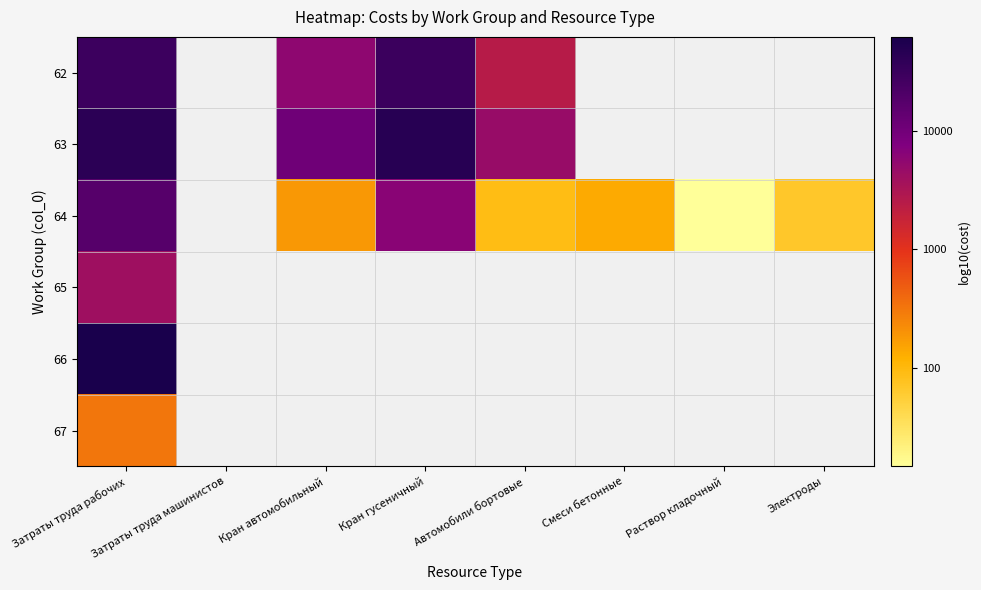

Rank the series at Затраты труда рабочих from lowest to highest value.

67, 65, 64, 62, 63, 66